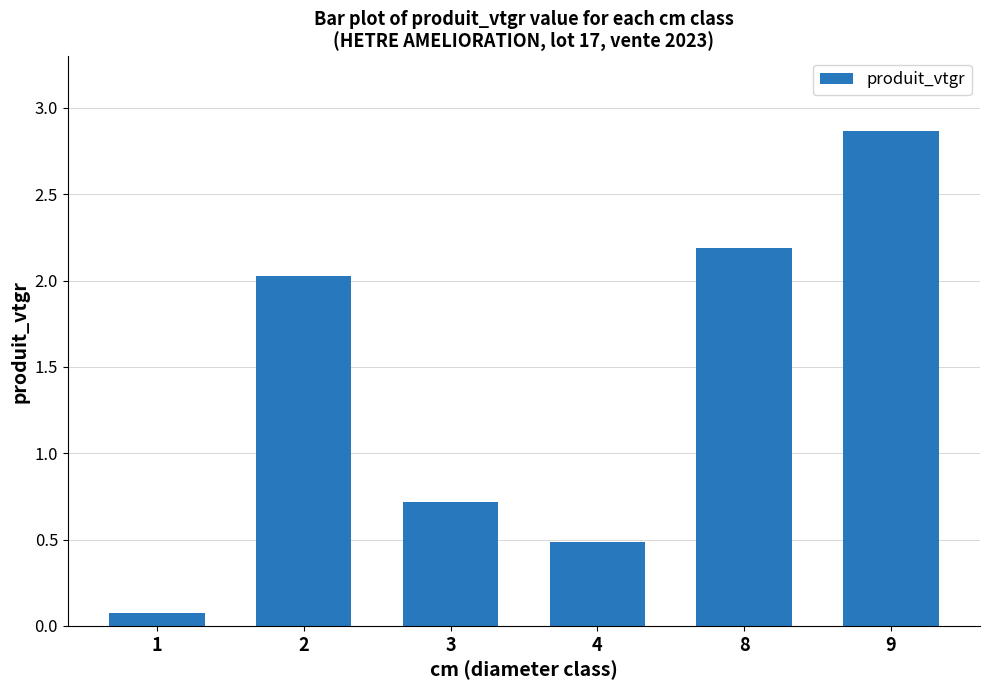

Reading right to left, transcribe all the data shown in this chart.

2.9	2.2	0.5	0.7	2.0	0.1